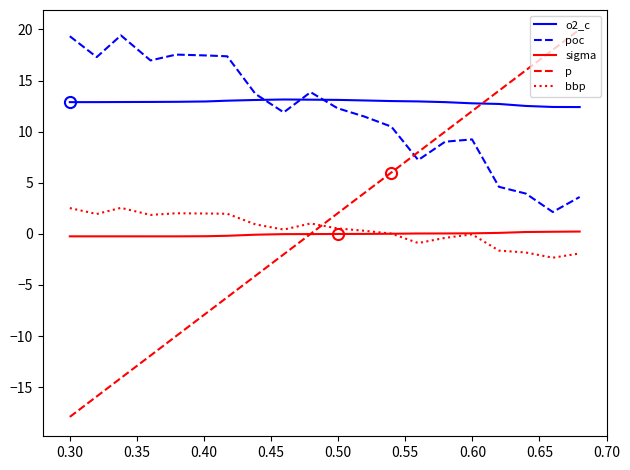

Which series has the widest spread of values?

p